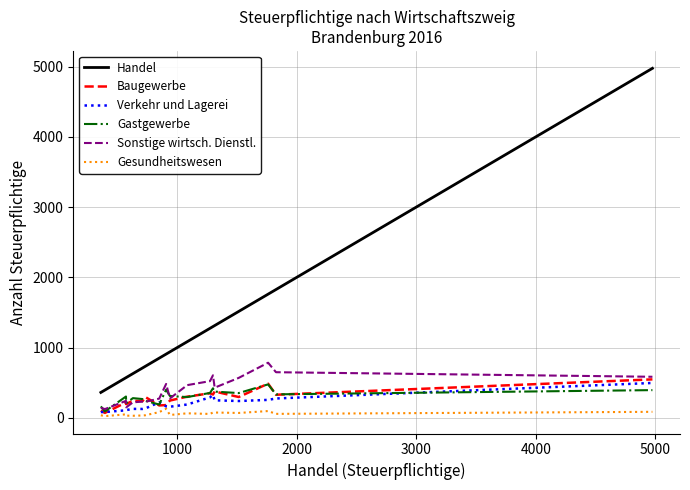

What is the highest value of the Verkehr und Lagerei series?

497